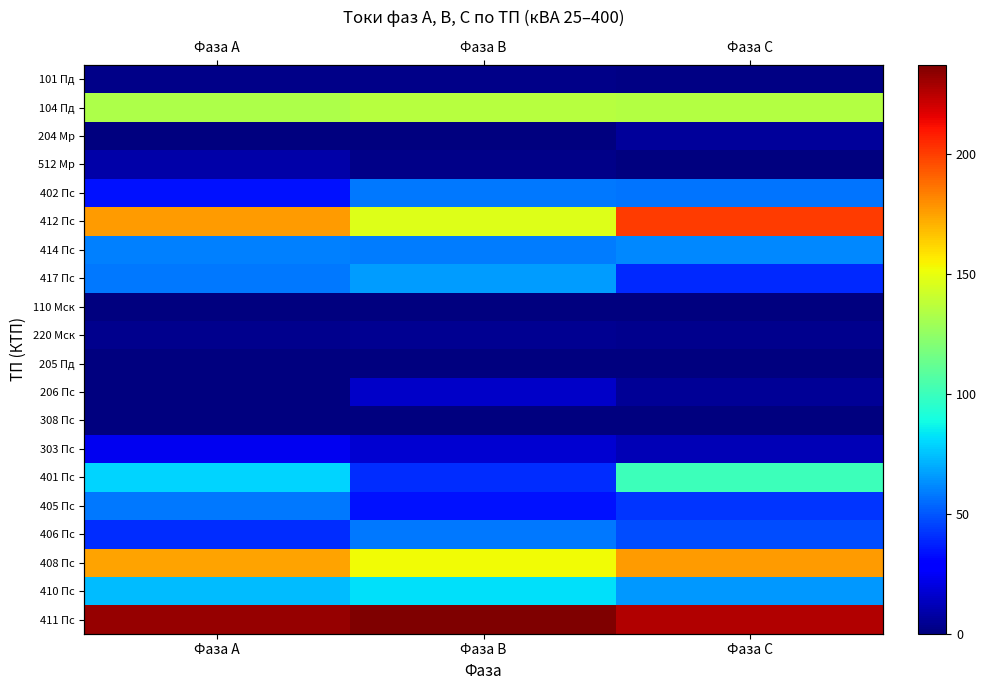

What is the sum of the 101 Пд values at Фаза С and Фаза А?

3.2